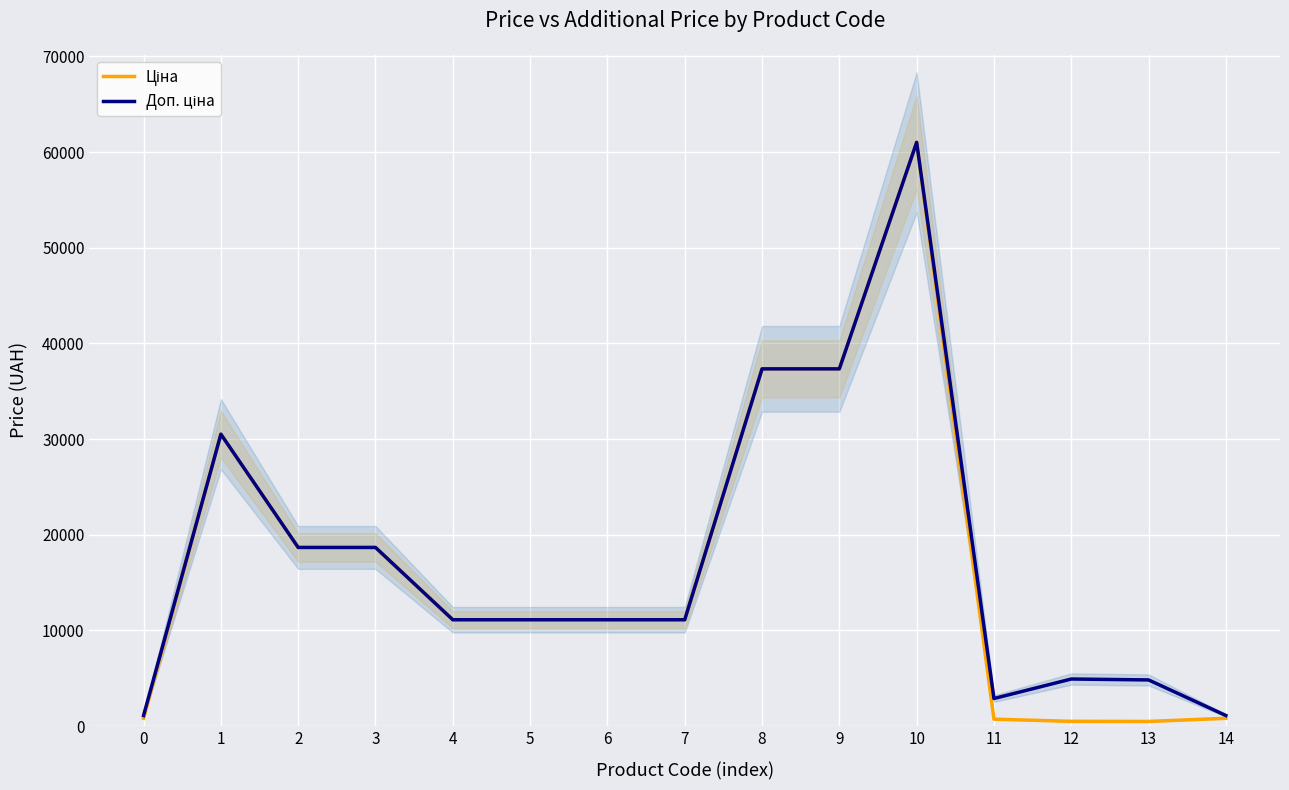

What is the spread (max minus min) of values at 14?

288.7